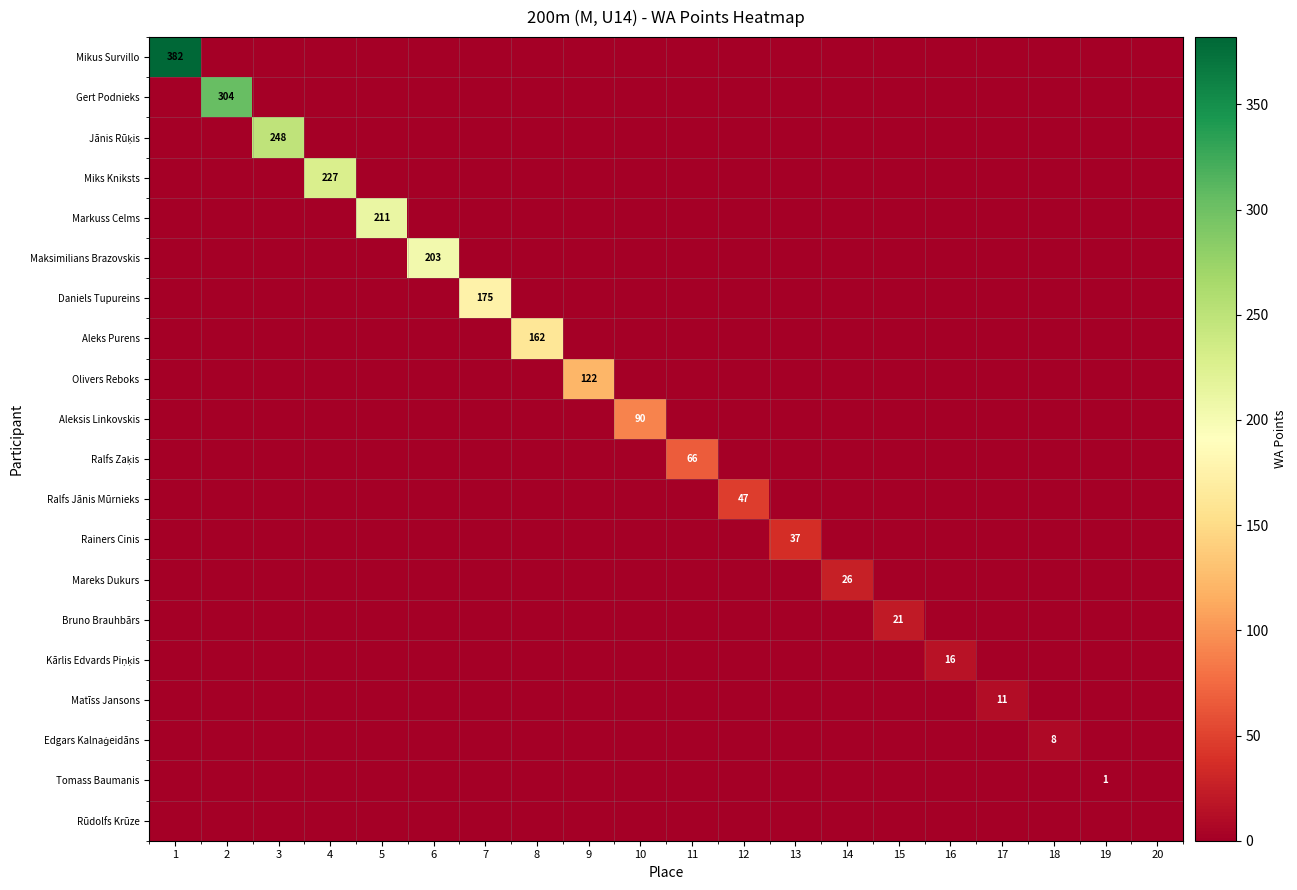

What is the difference between the maximum and minimum values in the Kārlis Edvards Piņķis series?

16